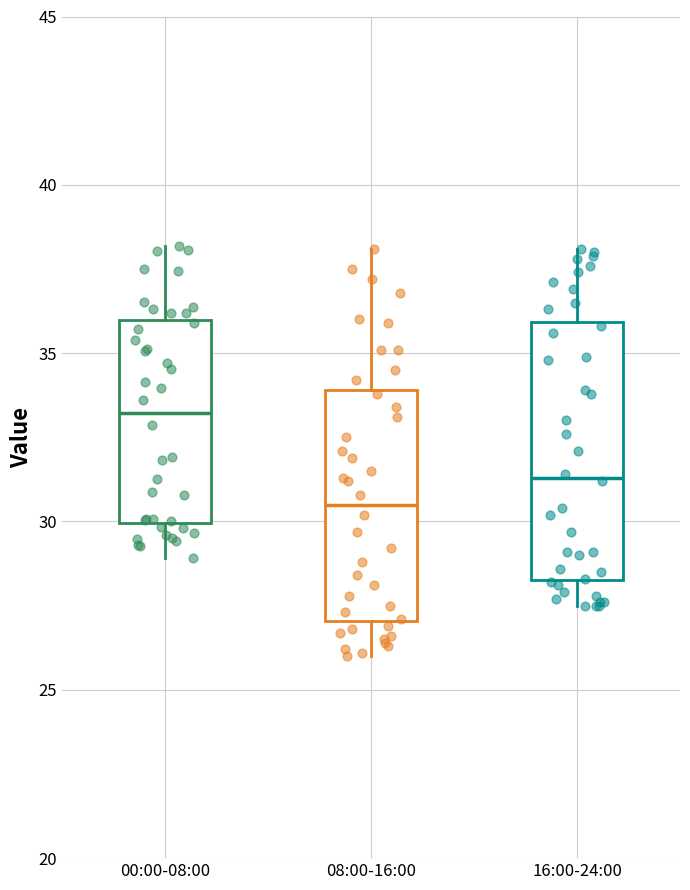

Reading left to right, read every box against the y-axis: the position of its median line, the range the box covers, and the ends of its whiskers. The values are not printed on the chart, so give them approximately, as read against the axis.

00:00-08:00: median 33.0, box 30.0 to 36.0, whiskers 29.0 to 38.0
08:00-16:00: median 30.5, box 27.0 to 34.0, whiskers 26.0 to 38.0
16:00-24:00: median 31.5, box 28.5 to 36.0, whiskers 27.5 to 38.0